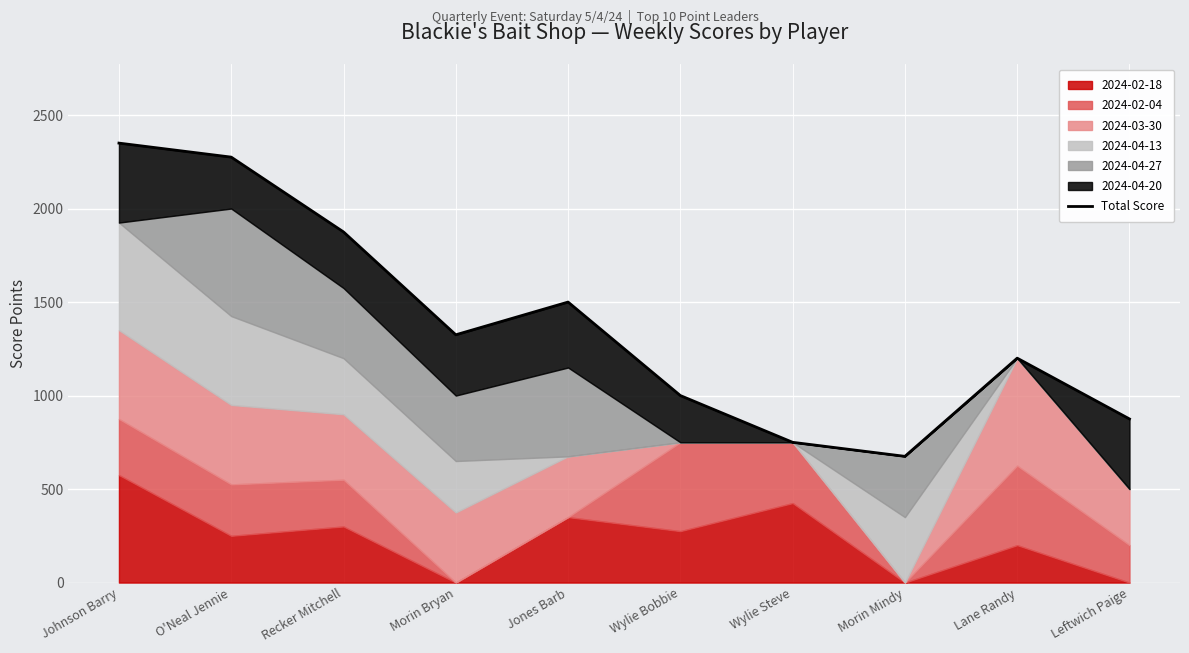

The chart shows a value of 2143 at Morin Bryan. True or false?

False